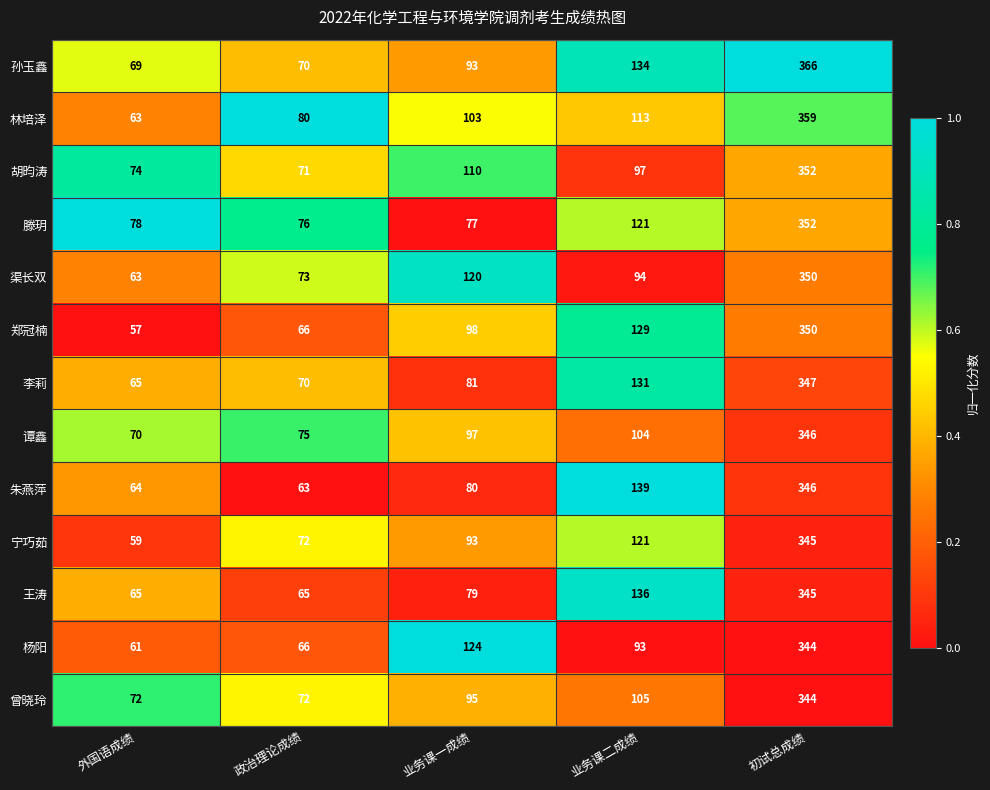

The 胡昀涛 series shows 110 at 业务课一成绩. True or false?

True